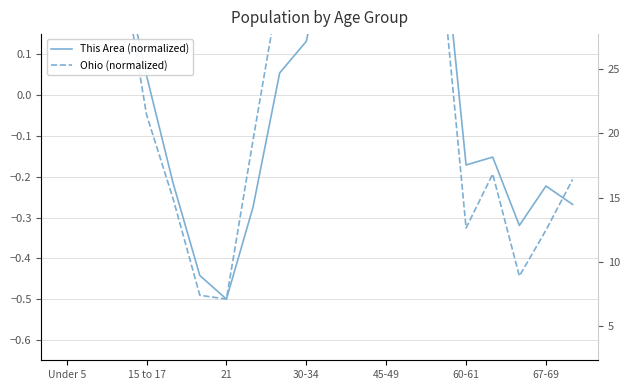

In Ohio (normalized), how many points are lower than both neighbors (excluding endpoints)?

4